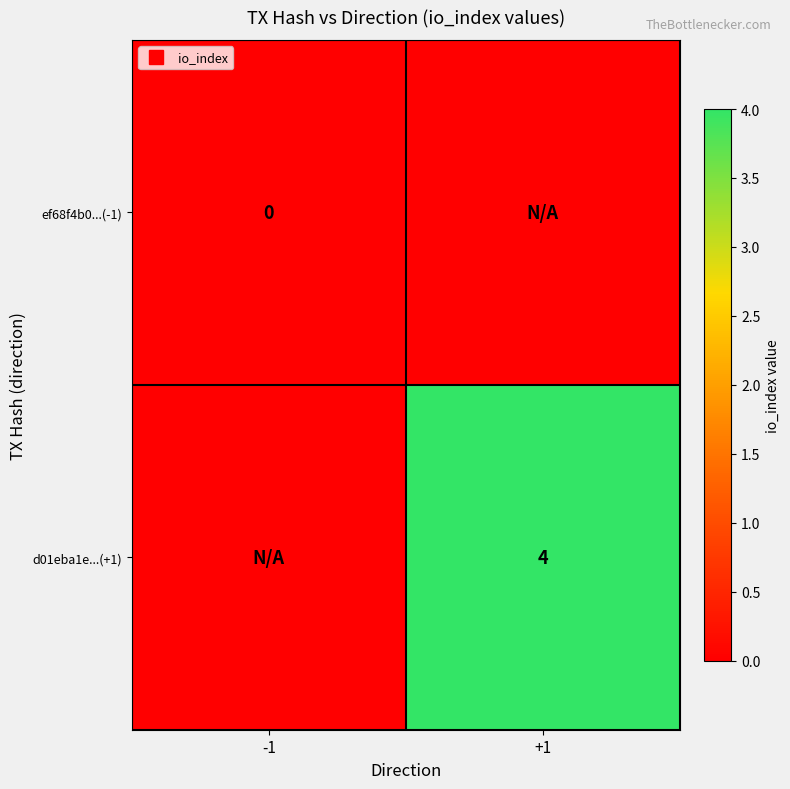

At which label is ef68f4b0...(-1) closest to 0?

-1